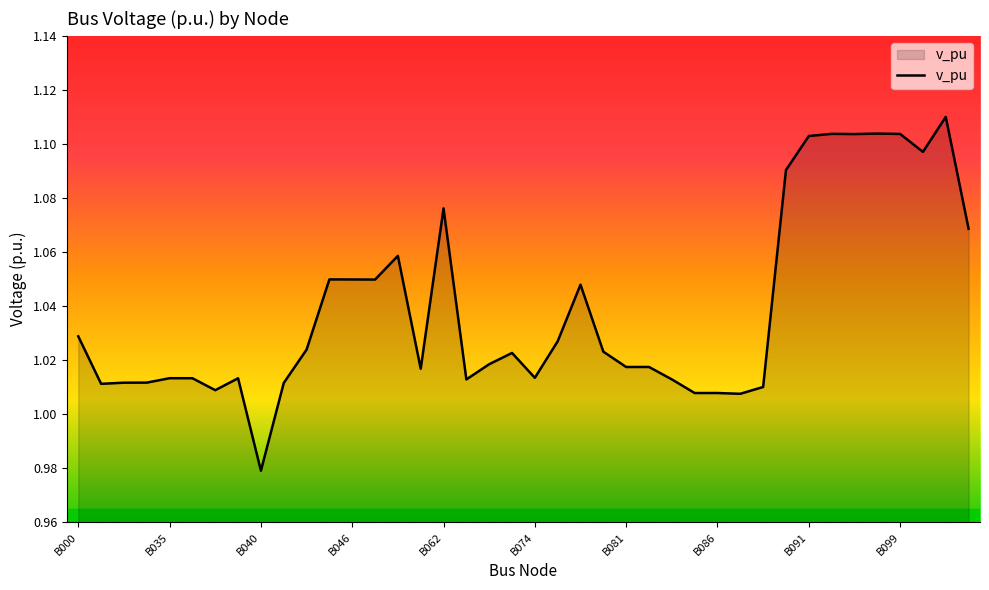

How many series are shown in this chart?

1